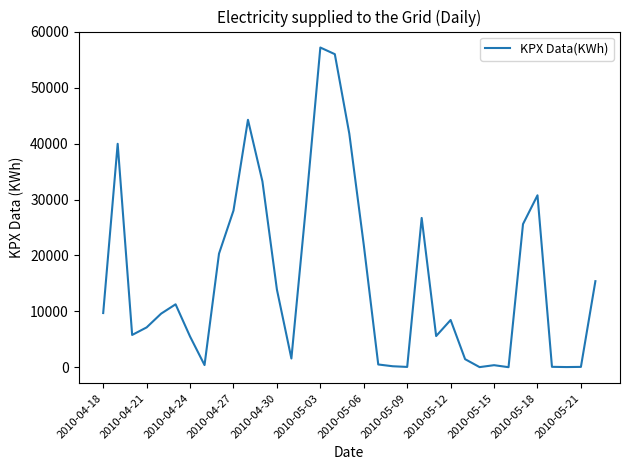

What is the greatest value displayed?

57219.1